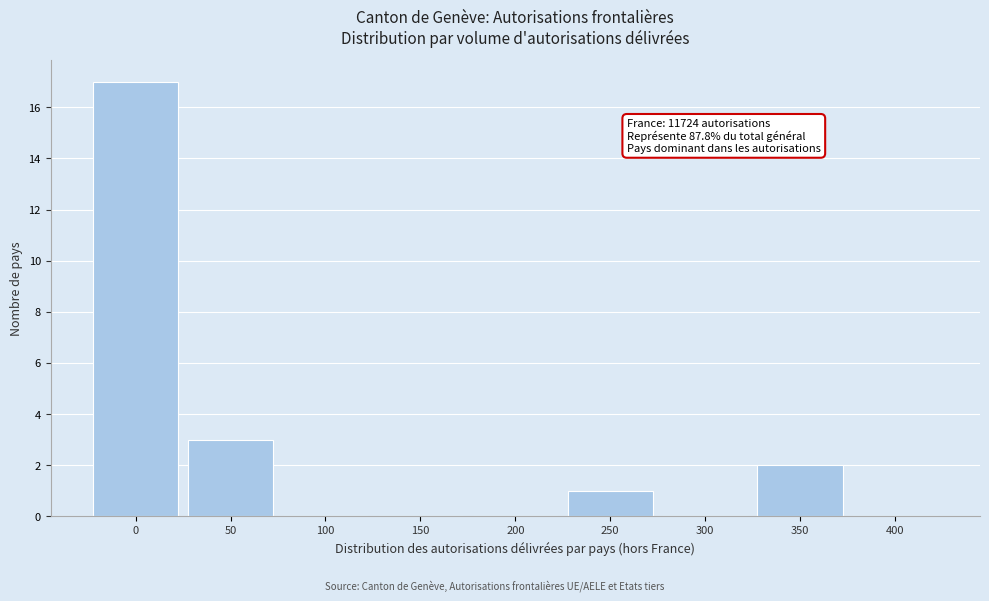

Reading right to left, list all the values displayed in this chart.

400=0	350=2	300=0	250=1	200=0	150=0	100=0	50=3	0=17